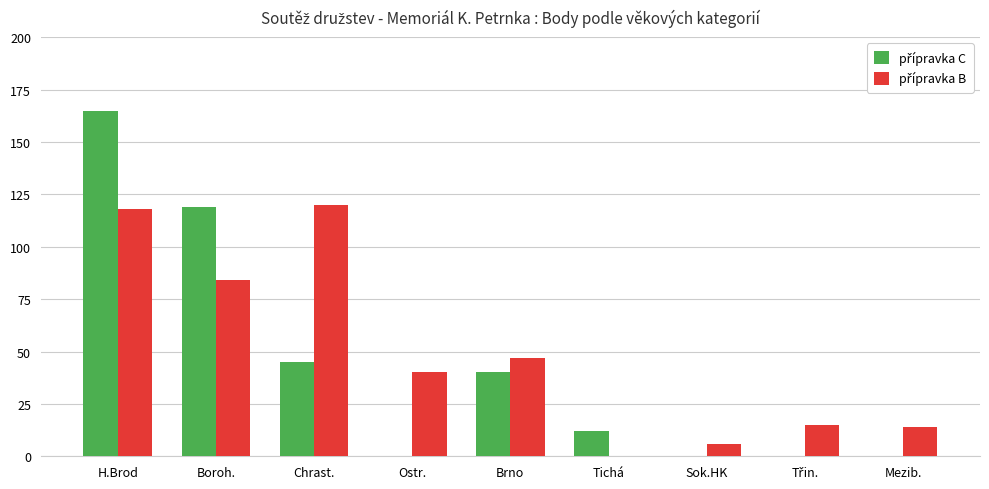

At which category is the sum across all series the highest?

H.Brod